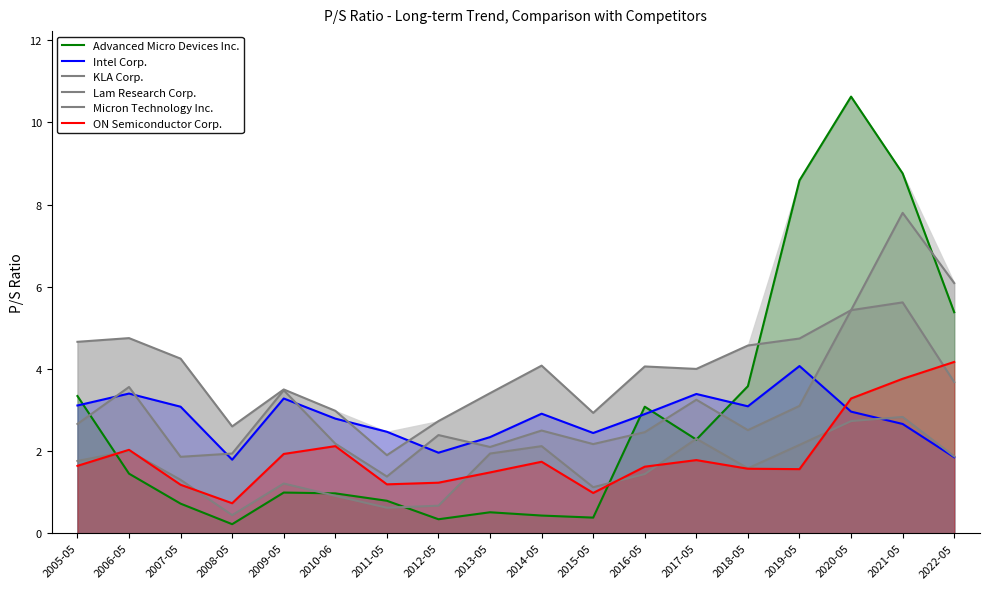

What is the difference between the Micron Technology Inc. values at 2011-05 and 2012-05?

0.1